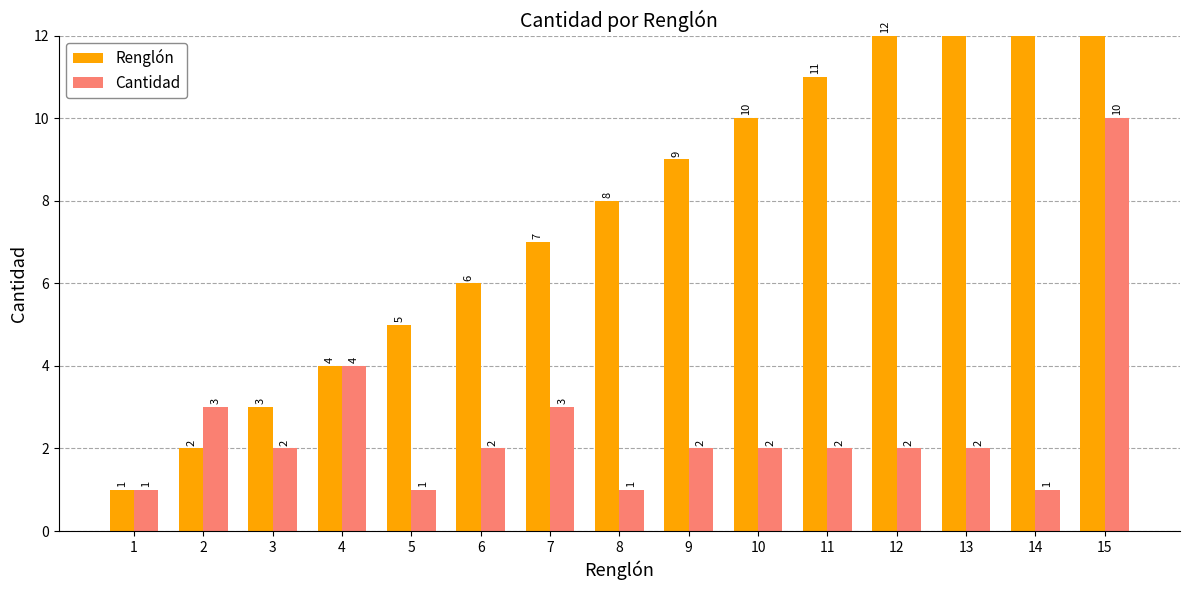

What is the difference between the highest and lowest values at 10?

8